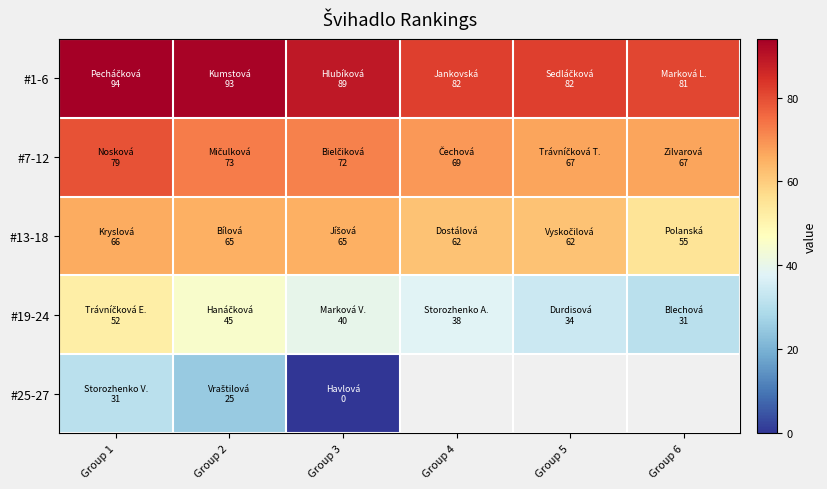

What is the average value of the #7-12 series?

71.2